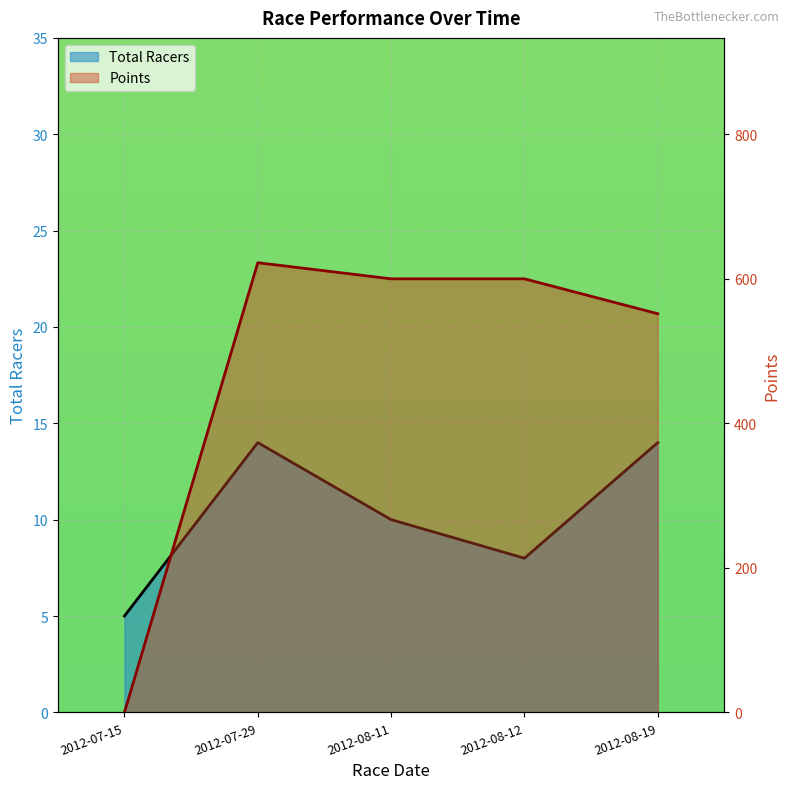

True or false: Points has a value of 319.8 at 2012-07-29.

False